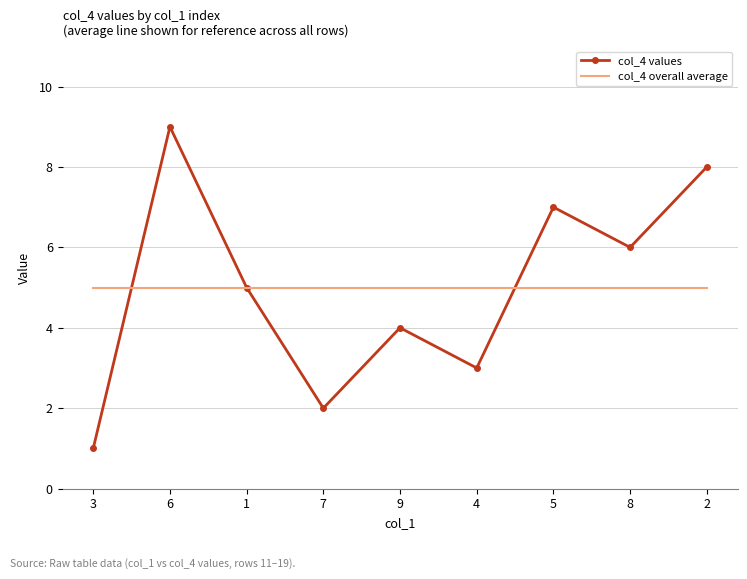

What is the sum of the col_4 values values at 1 and 6?

14